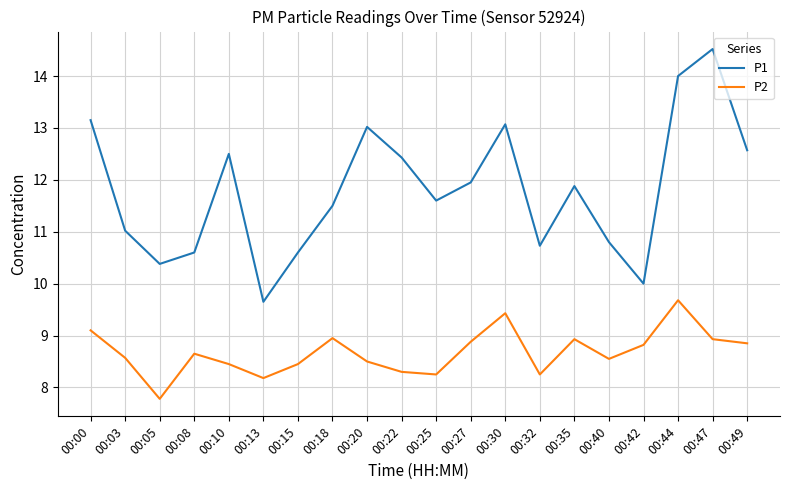

How many interior local valleys does the P2 series have?

5